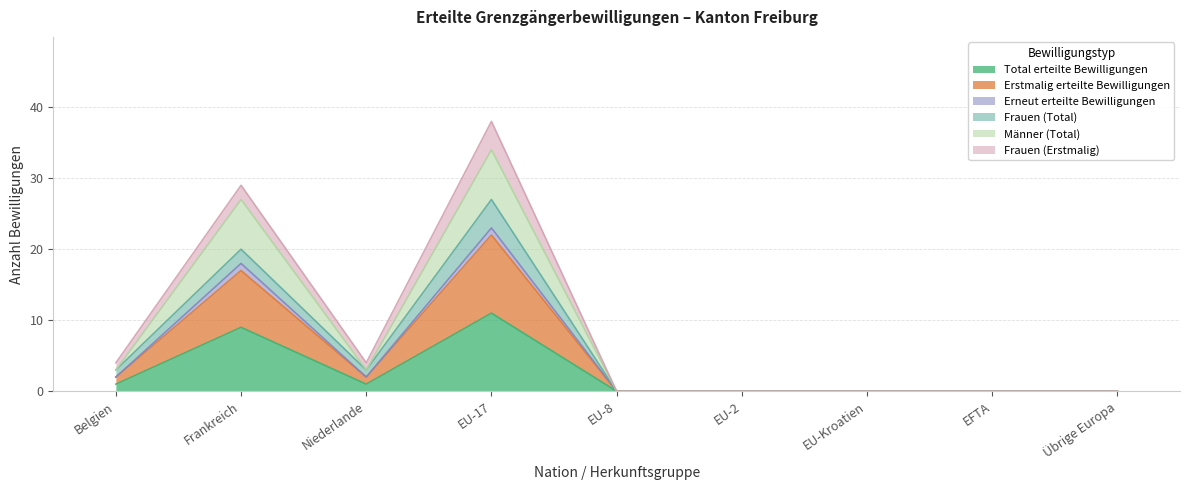

Count the number of categories in the chart.

9